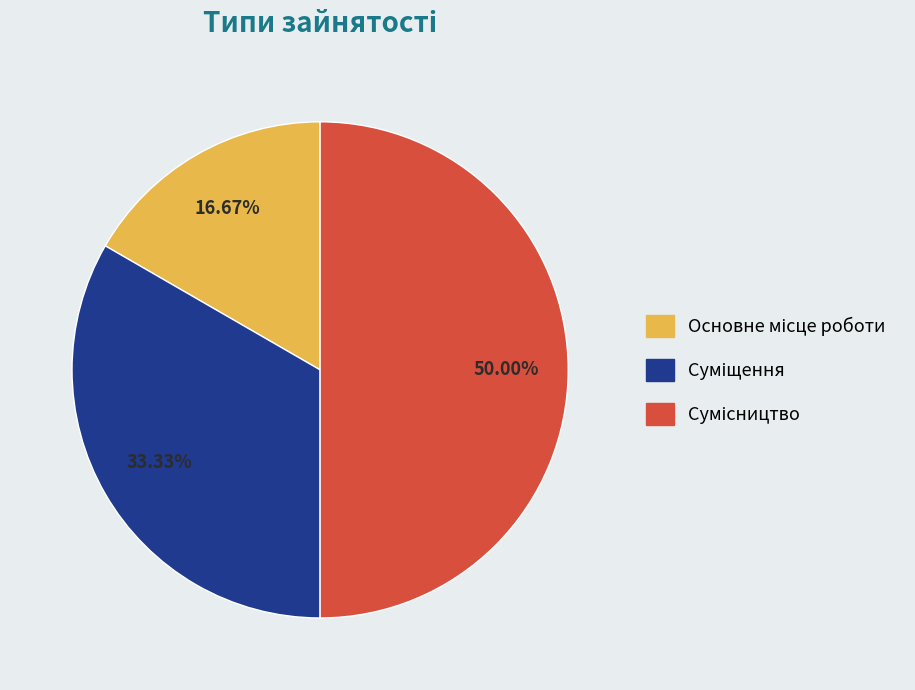

How many slices are in this pie chart?

3